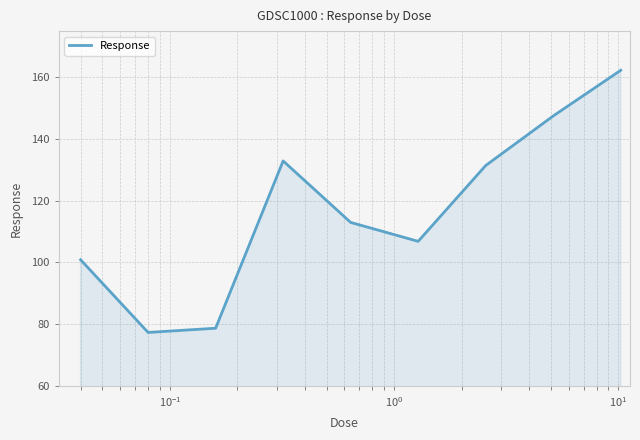

What is the difference between the maximum and minimum values?

85.0